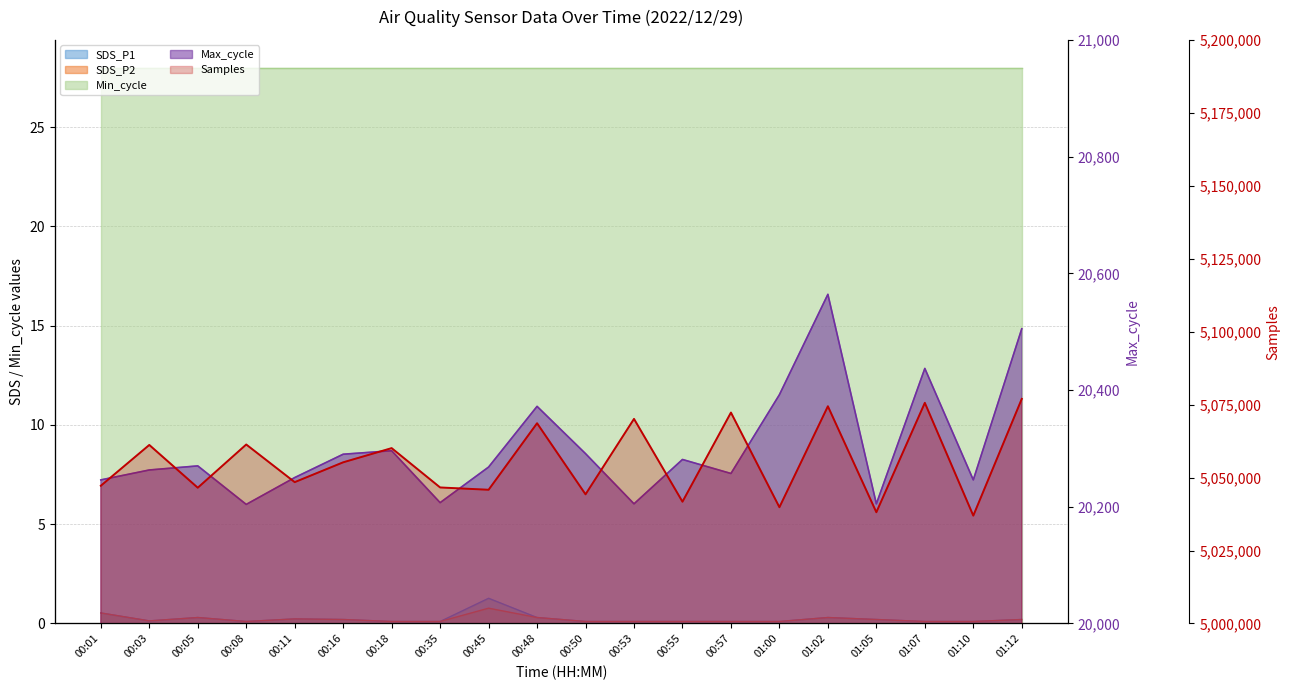

What is the label of the 13th point from the left?

00:55